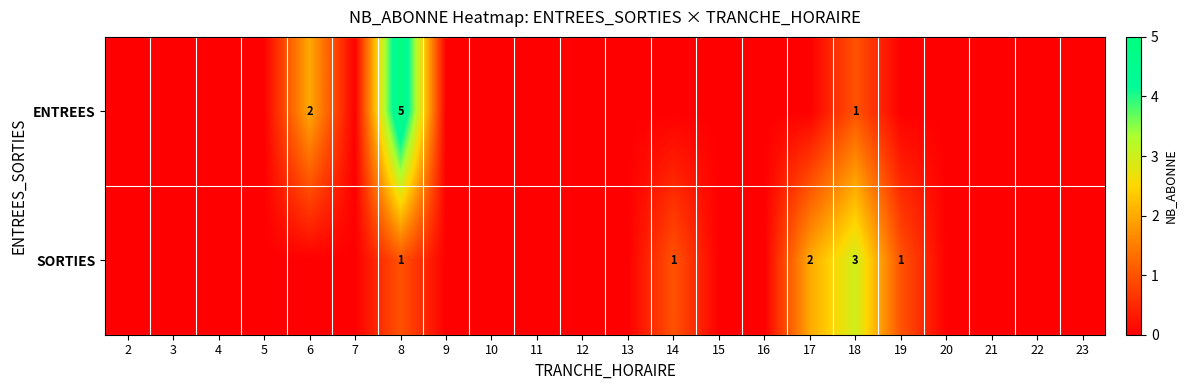

Which has a higher value, 18 or 17?

18